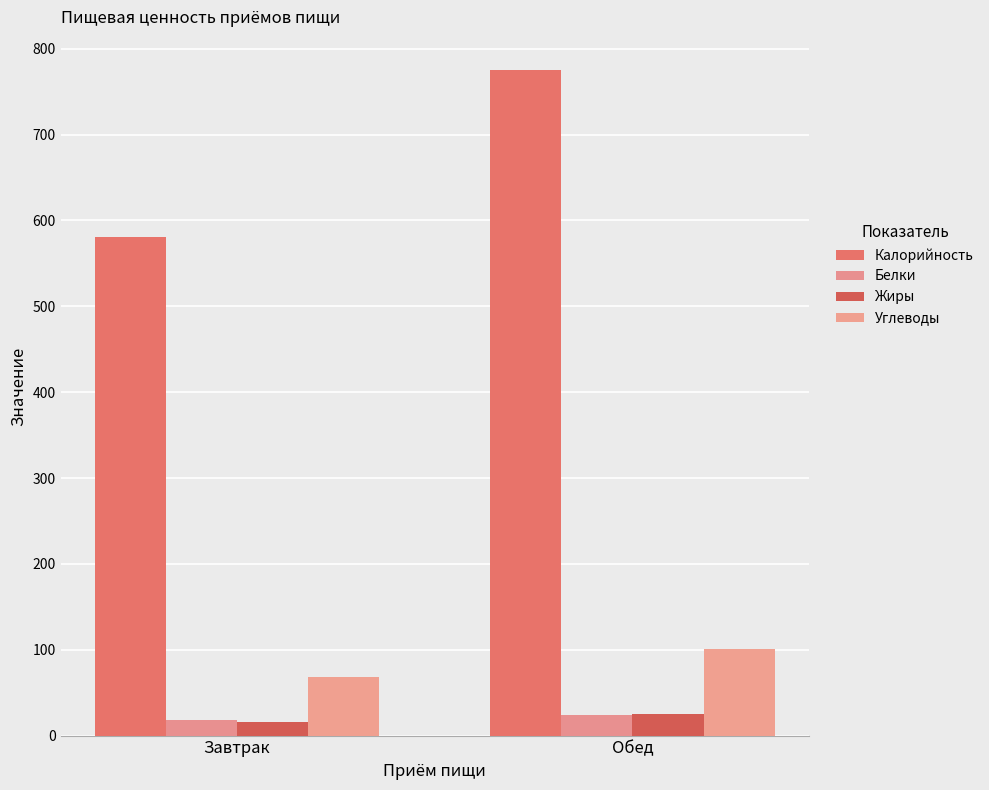

True or false: Углеводы has a value of 68.8 at Завтрак.

True